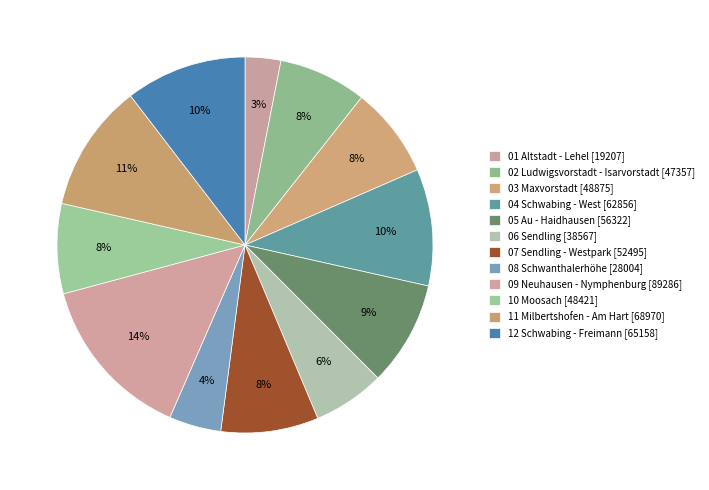

How many slices are in this pie chart?

12